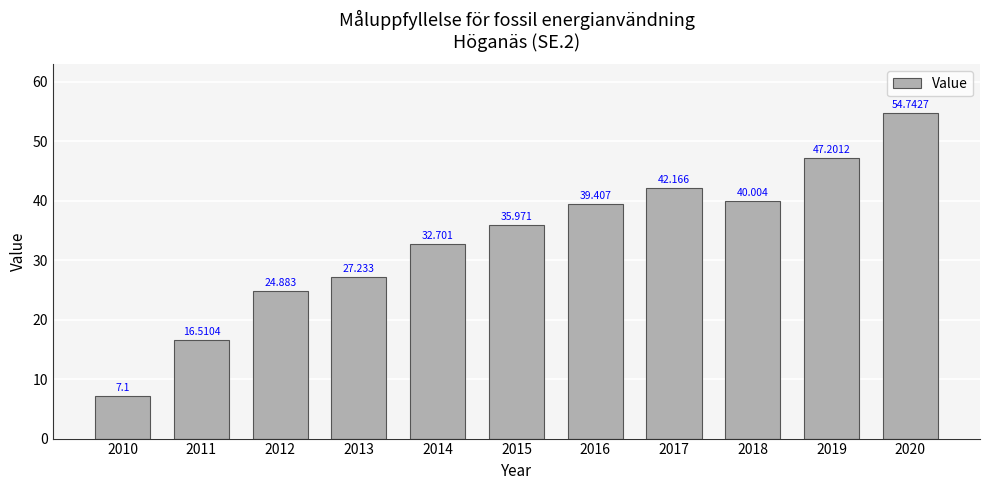

Does the chart contain stacked bars?

No